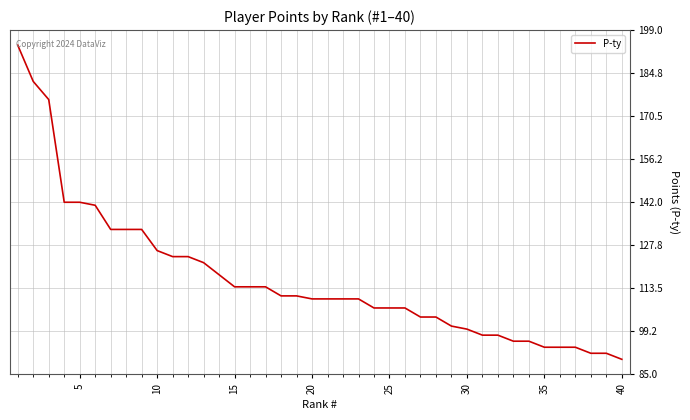

What is the difference between the maximum and minimum values?

104